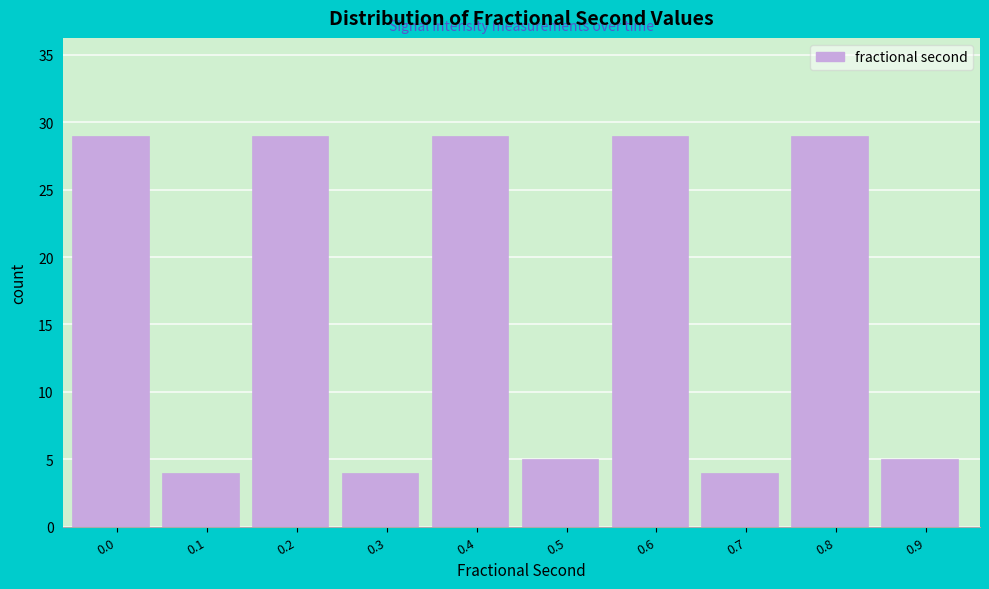

Reading left to right, extract all data points from this chart.

29	4	29	4	29	5	29	4	29	5